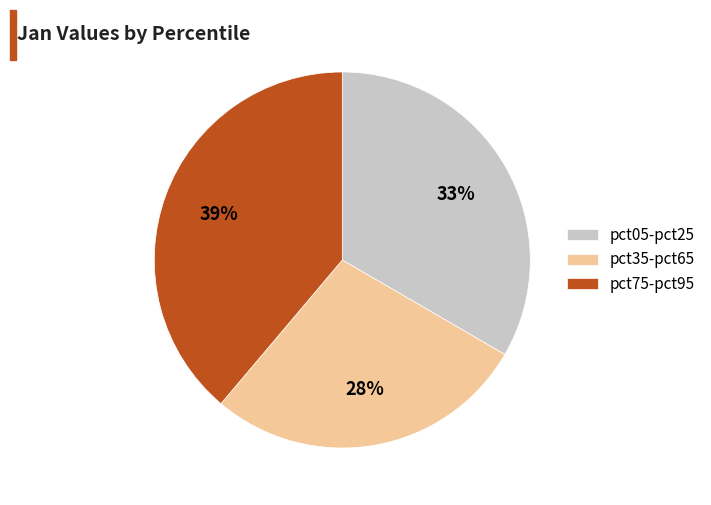

What percentage is the pct75-pct95 slice, to the nearest percent?

39%